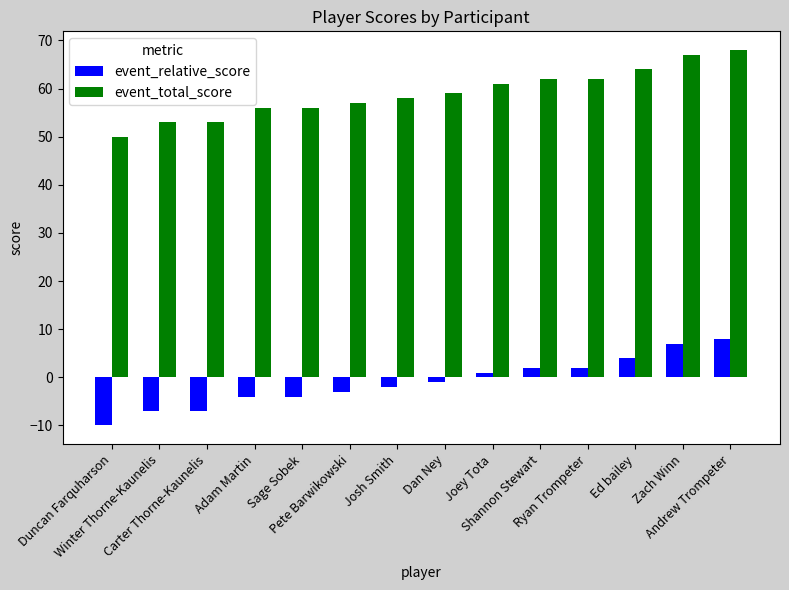

Rank the series by their maximum value, from highest to lowest.

event_total_score, event_relative_score